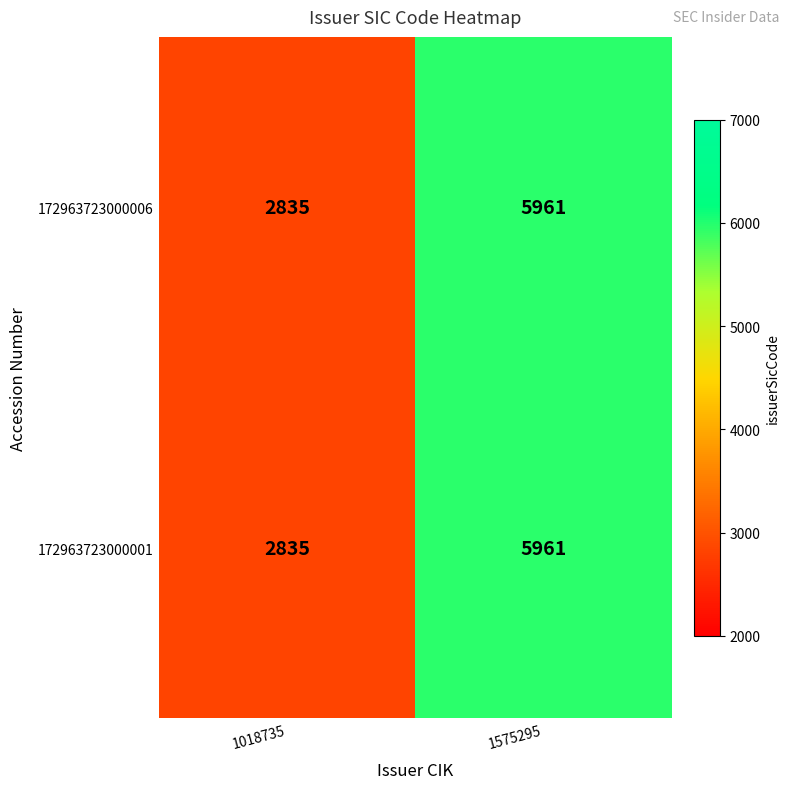

What is the difference between the 172963723000001 values at 1575295 and 1018735?

3126